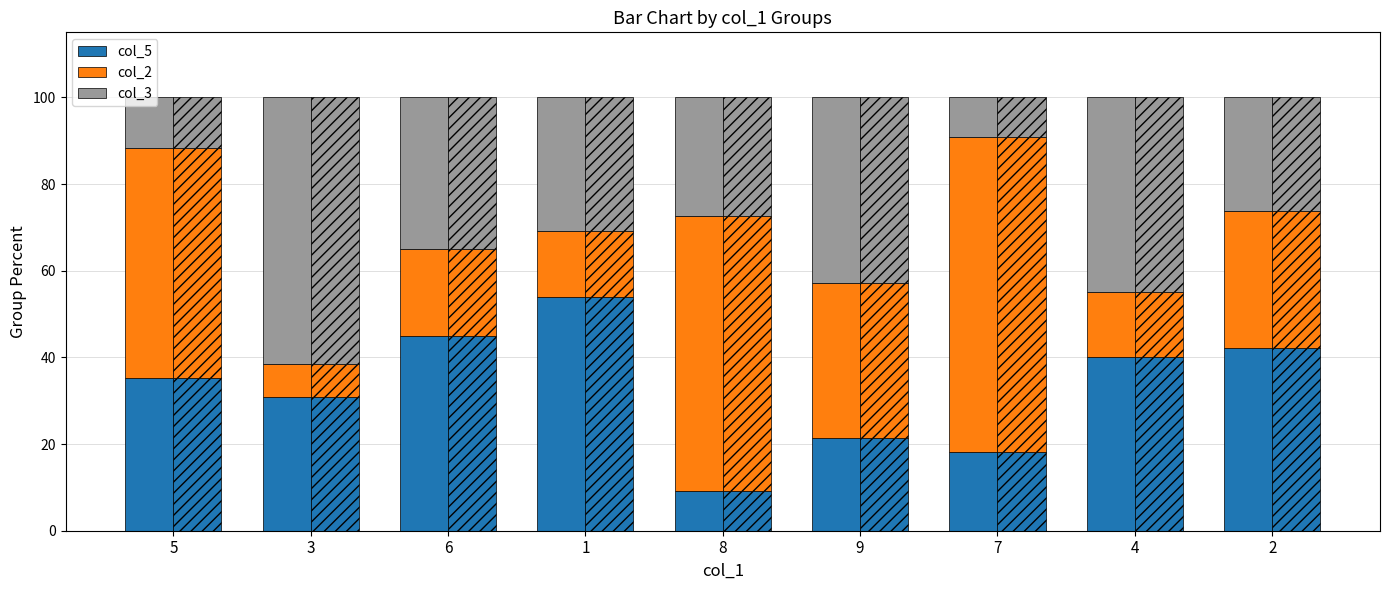

What is the lowest value of the col_3 series?

9.1